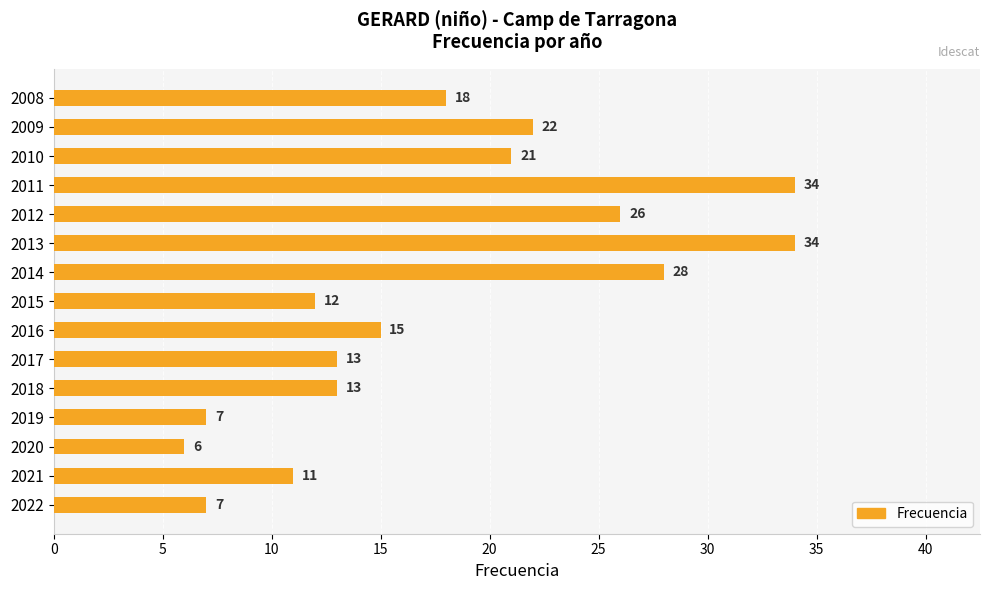

Reading bottom to top, list all the values displayed in this chart.

2022=7	2021=11	2020=6	2019=7	2018=13	2017=13	2016=15	2015=12	2014=28	2013=34	2012=26	2011=34	2010=21	2009=22	2008=18